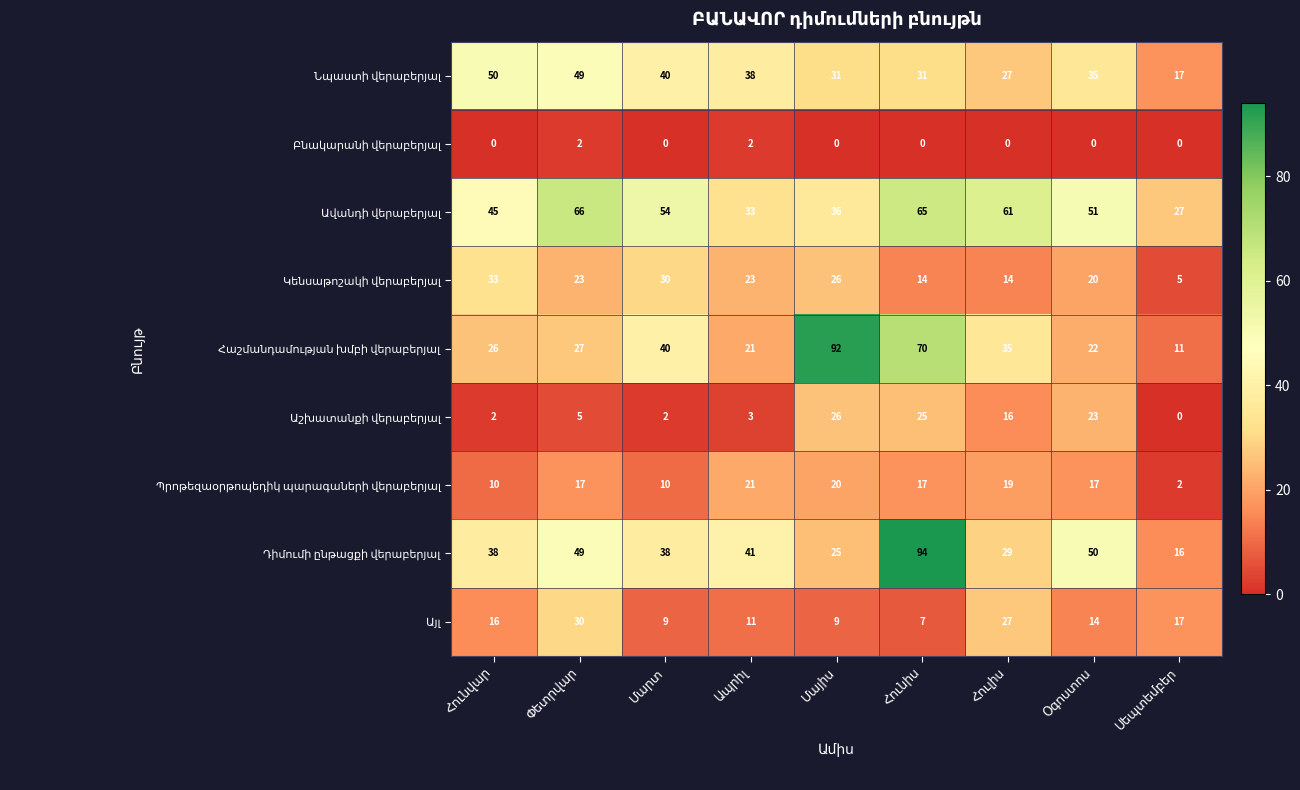

What is the maximum value shown in the chart?

94